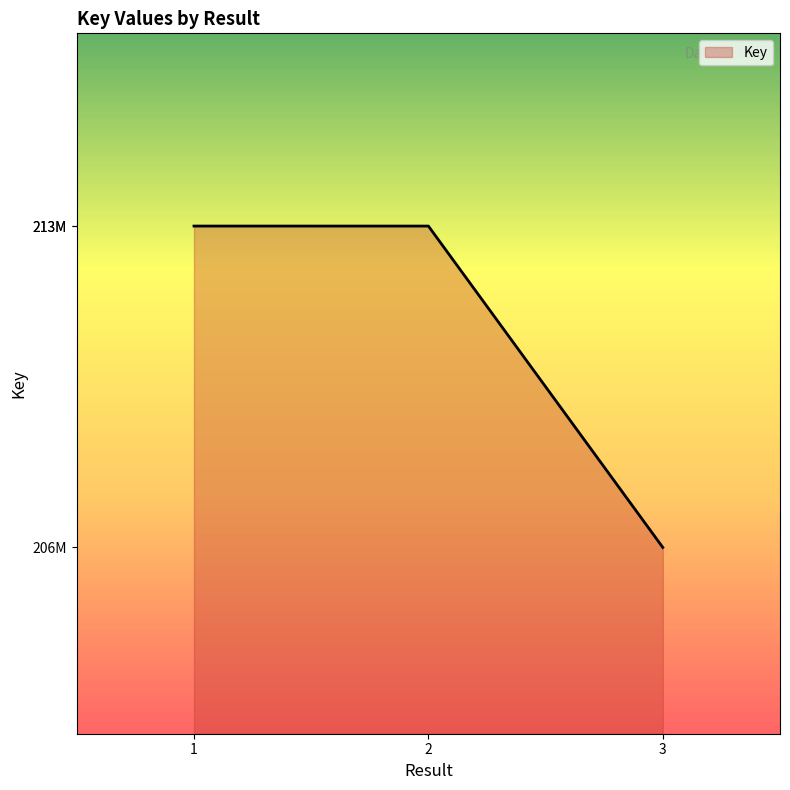

Does the chart have visible grid lines?

No